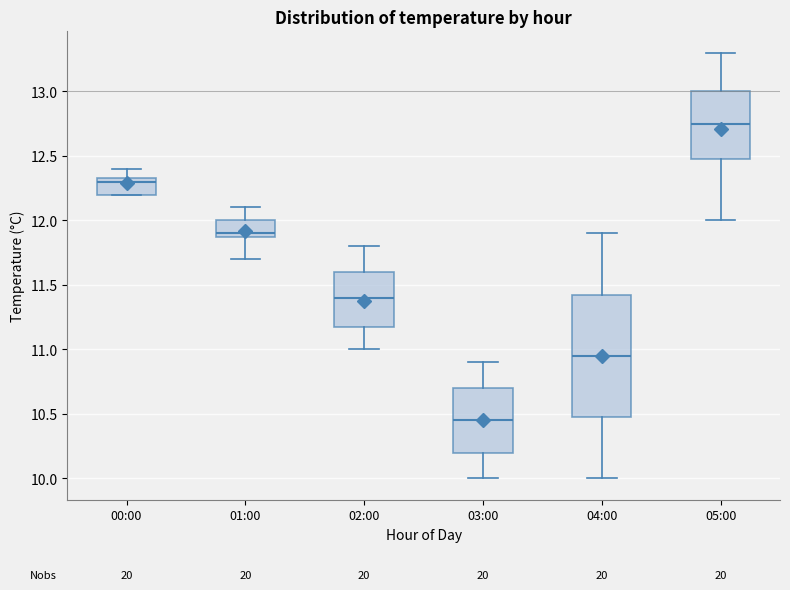

Reading left to right, transcribe this box plot: for each box, give where its median line is, the range the box spans, and where its two whiskers end, as read against the y-axis. The values are not printed on the chart, so give them approximately, as read against the axis.

00:00: median 12.30, box 12.20 to 12.35, whiskers 12.20 to 12.40
01:00: median 11.90 (just above the box's lower edge), box 11.90 to 12.00, whiskers 11.70 to 12.10
02:00: median 11.40, box 11.20 to 11.60, whiskers 11.00 to 11.80
03:00: median 10.45, box 10.20 to 10.70, whiskers 10.00 to 10.90
04:00: median 10.95, box 10.50 to 11.45, whiskers 10.00 to 11.90
05:00: median 12.75, box 12.50 to 13.00, whiskers 12.00 to 13.30